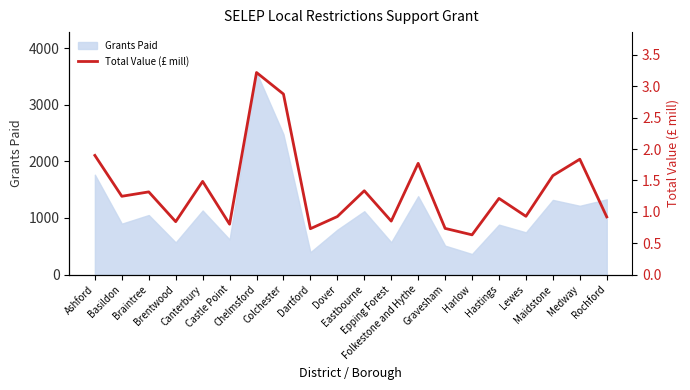

What is the lowest value of the Grants Paid series?

363